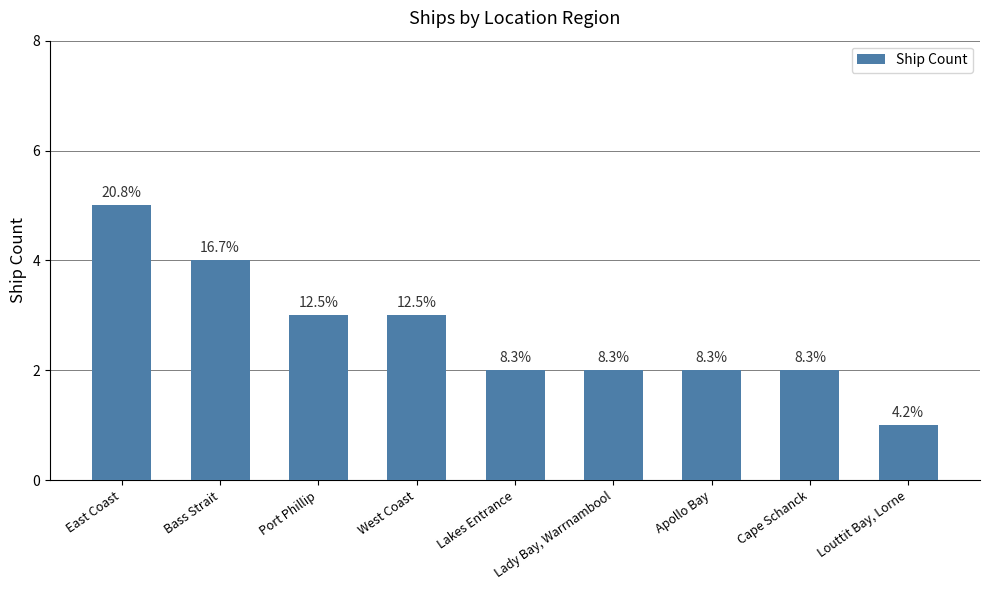

True or false: the data shows 7 at East Coast.

False